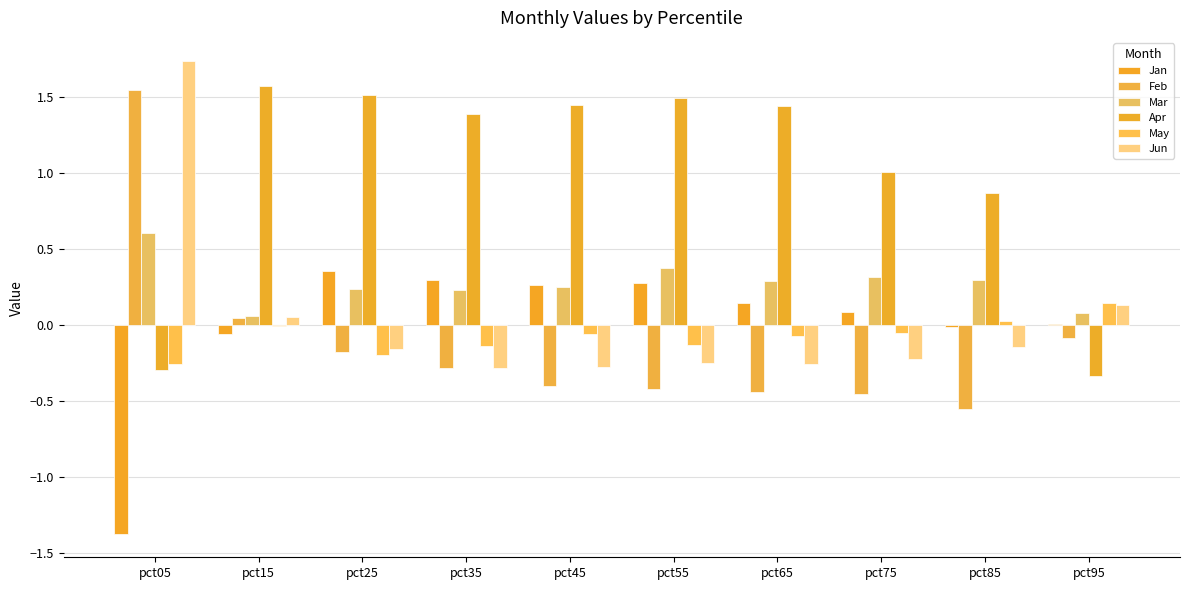

What is the difference between the maximum and second lowest values in the Jun series?

2.0